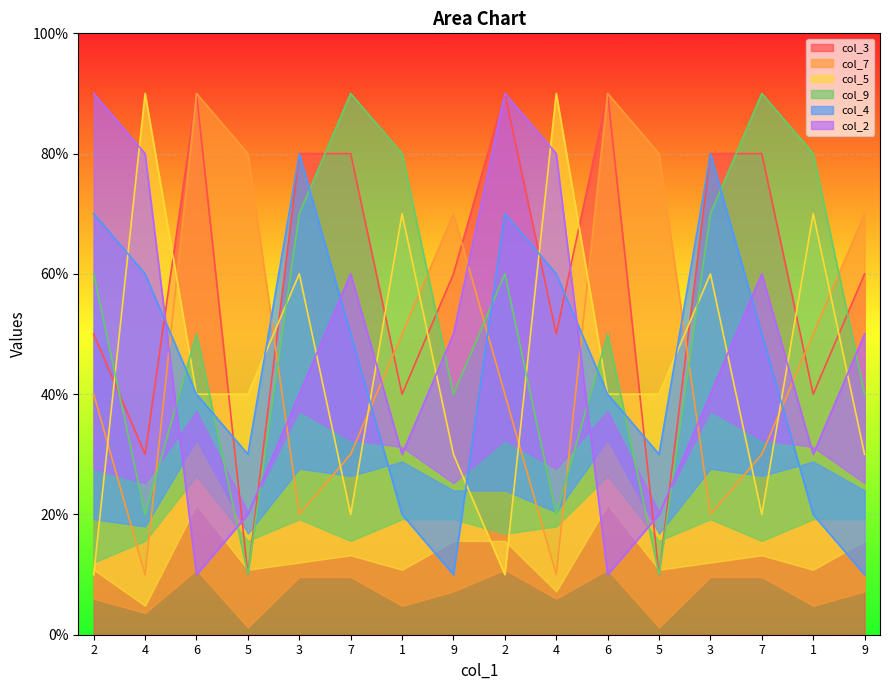

At which category does col_9 reach its first local valley?

4